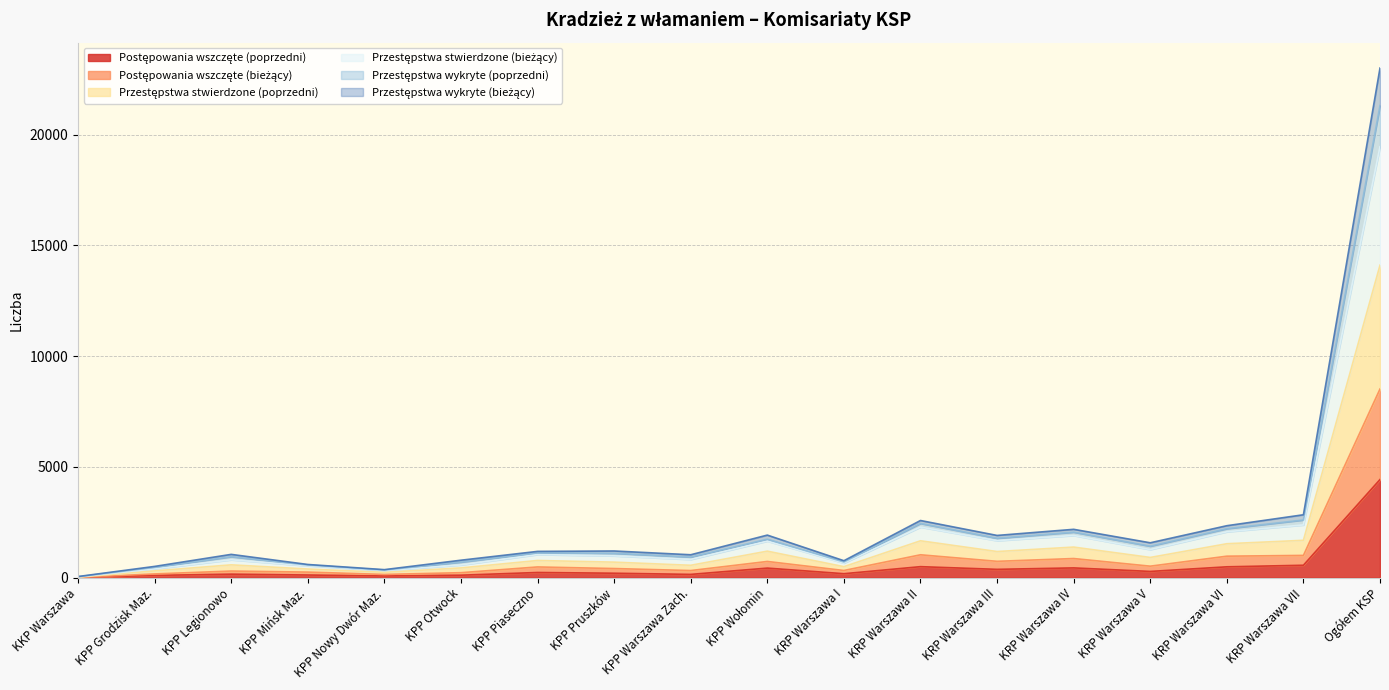

At which category does Przestępstwa wykryte (poprzedni) reach its first local peak?

KPP Legionowo